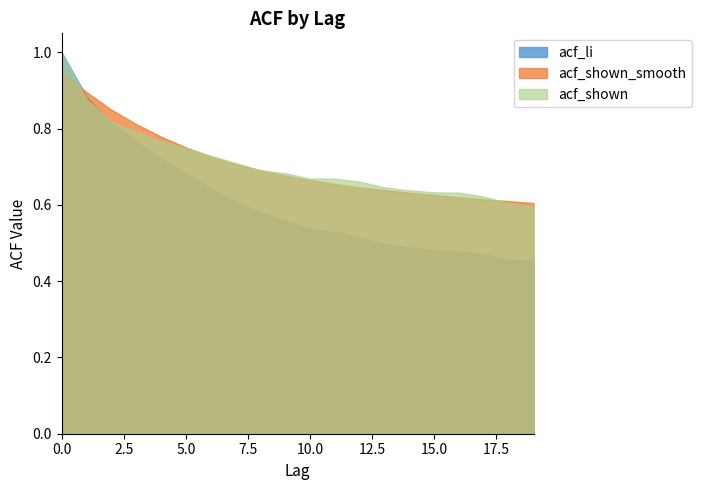

After their last crossing, which series has the higher values: acf_shown_smooth or acf_shown?

acf_shown_smooth